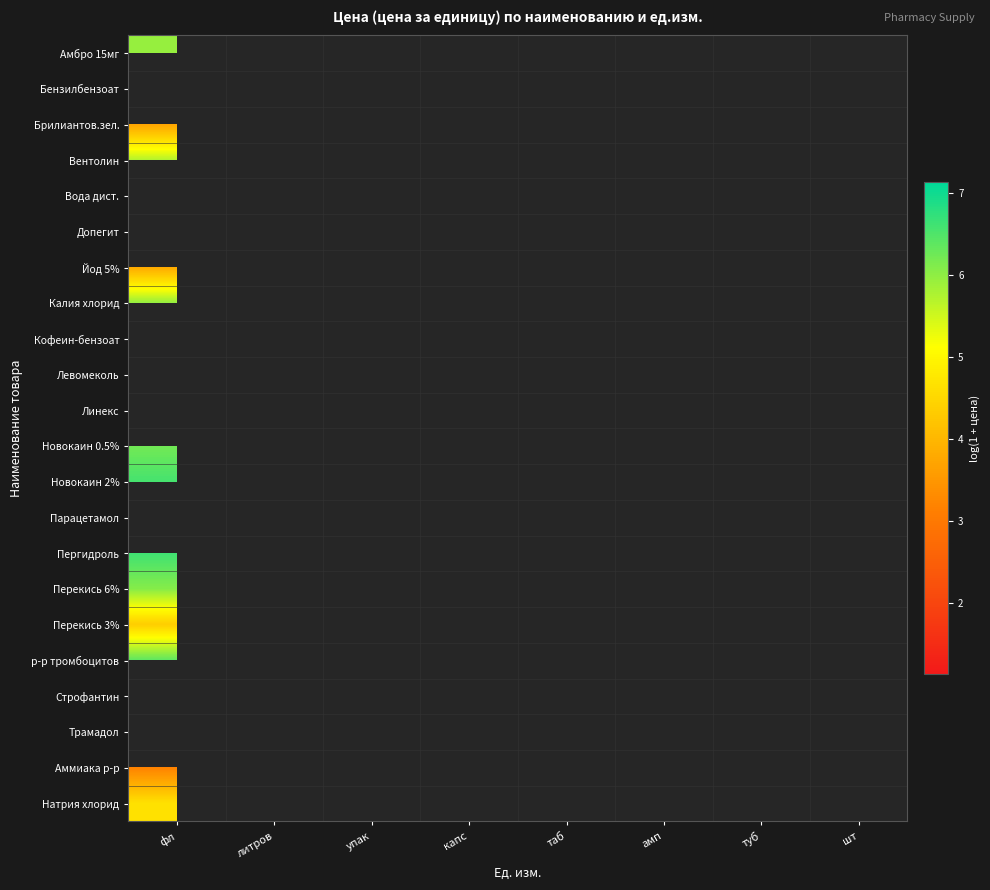

How many data points does each series have?

8